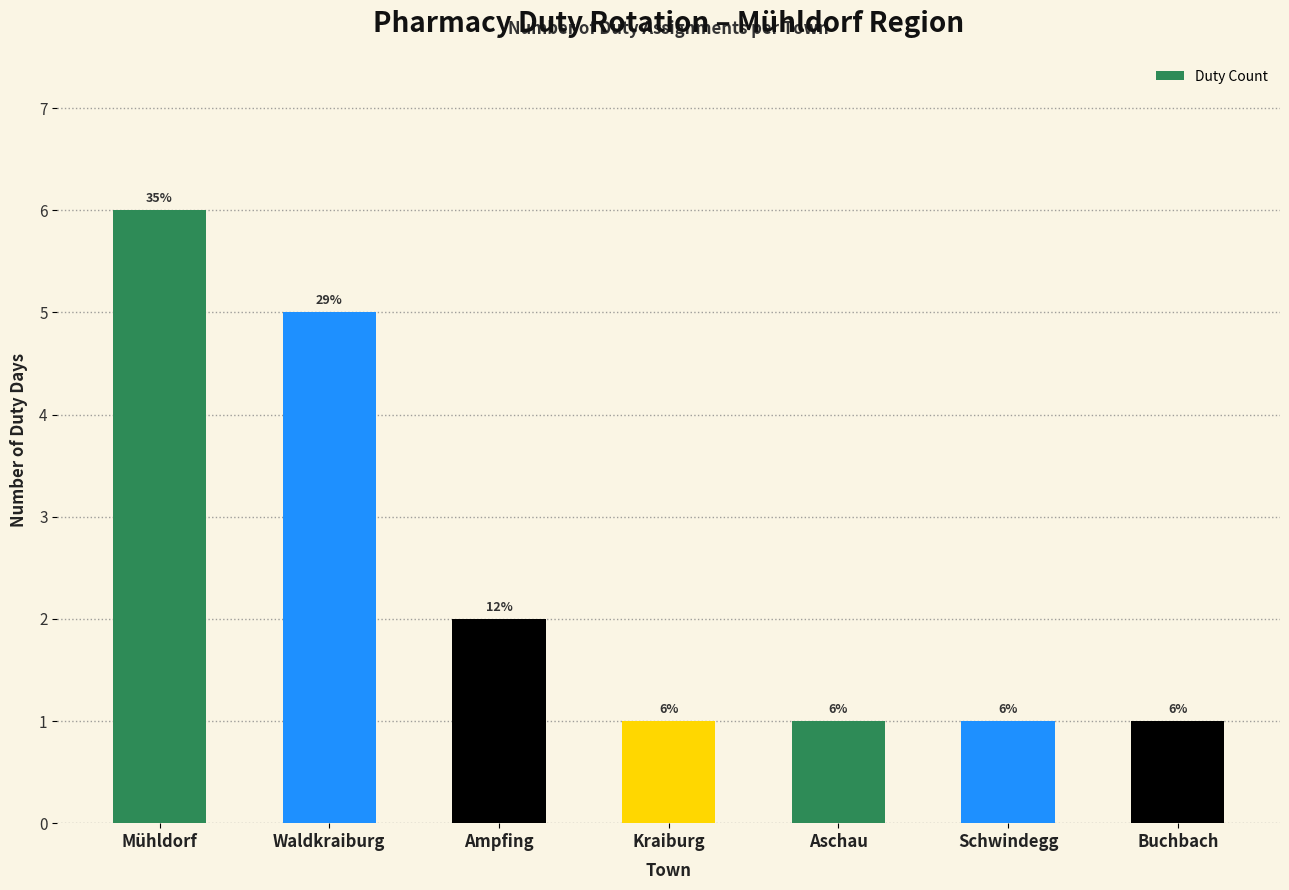

Which has a higher value, Aschau or Ampfing?

Ampfing